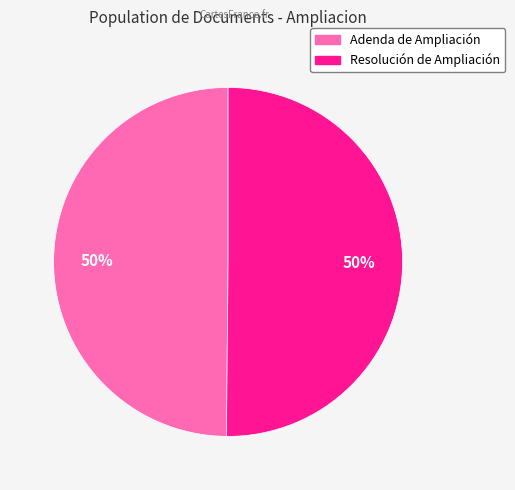

Is the sum of Adenda de Ampliación and Resolución de Ampliación greater than half?

Yes